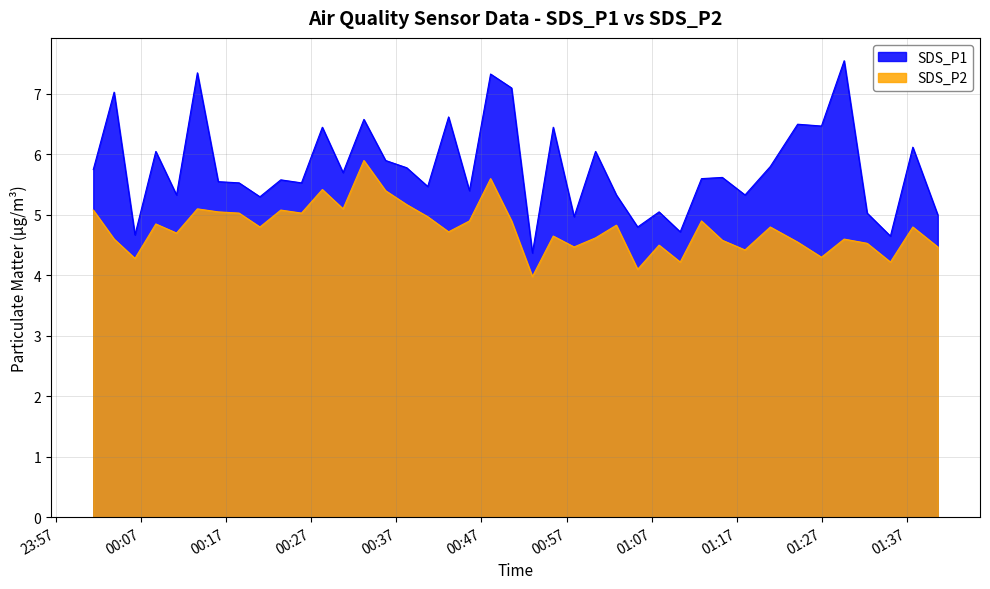

What are all the series names shown in the legend?

SDS_P1, SDS_P2